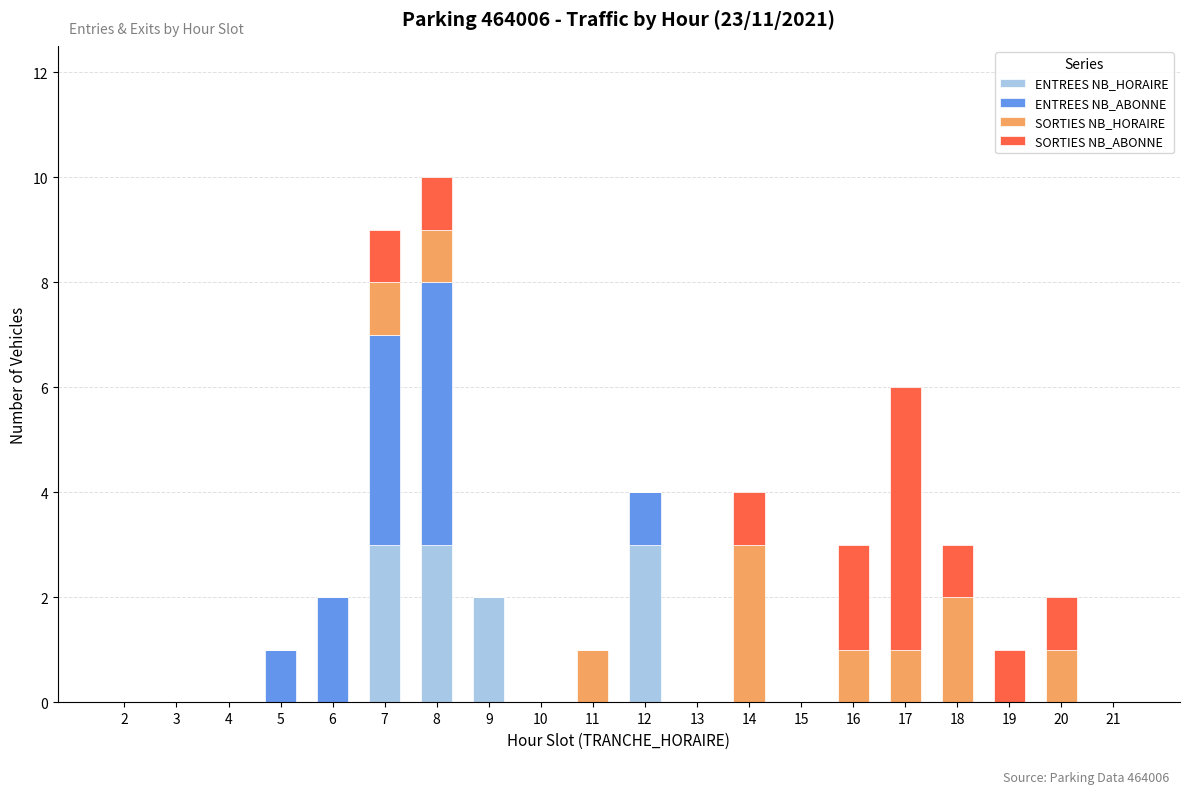

The value of ENTREES NB_HORAIRE at 13 is -2. True or false?

False